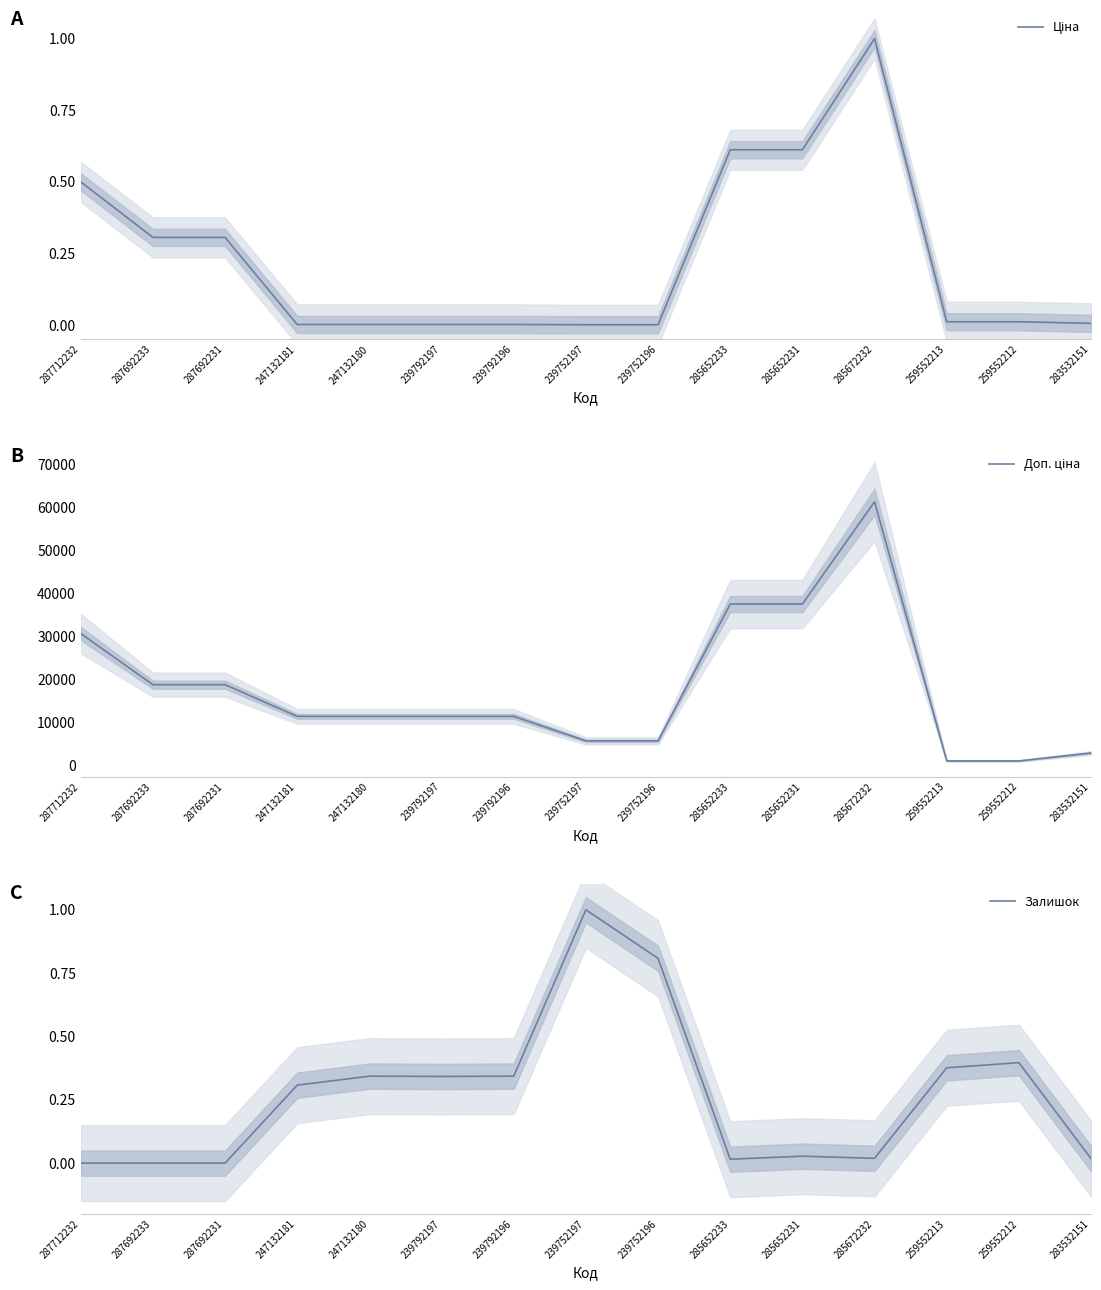

The Ціна series shows 1.0 at 285672232. True or false?

True